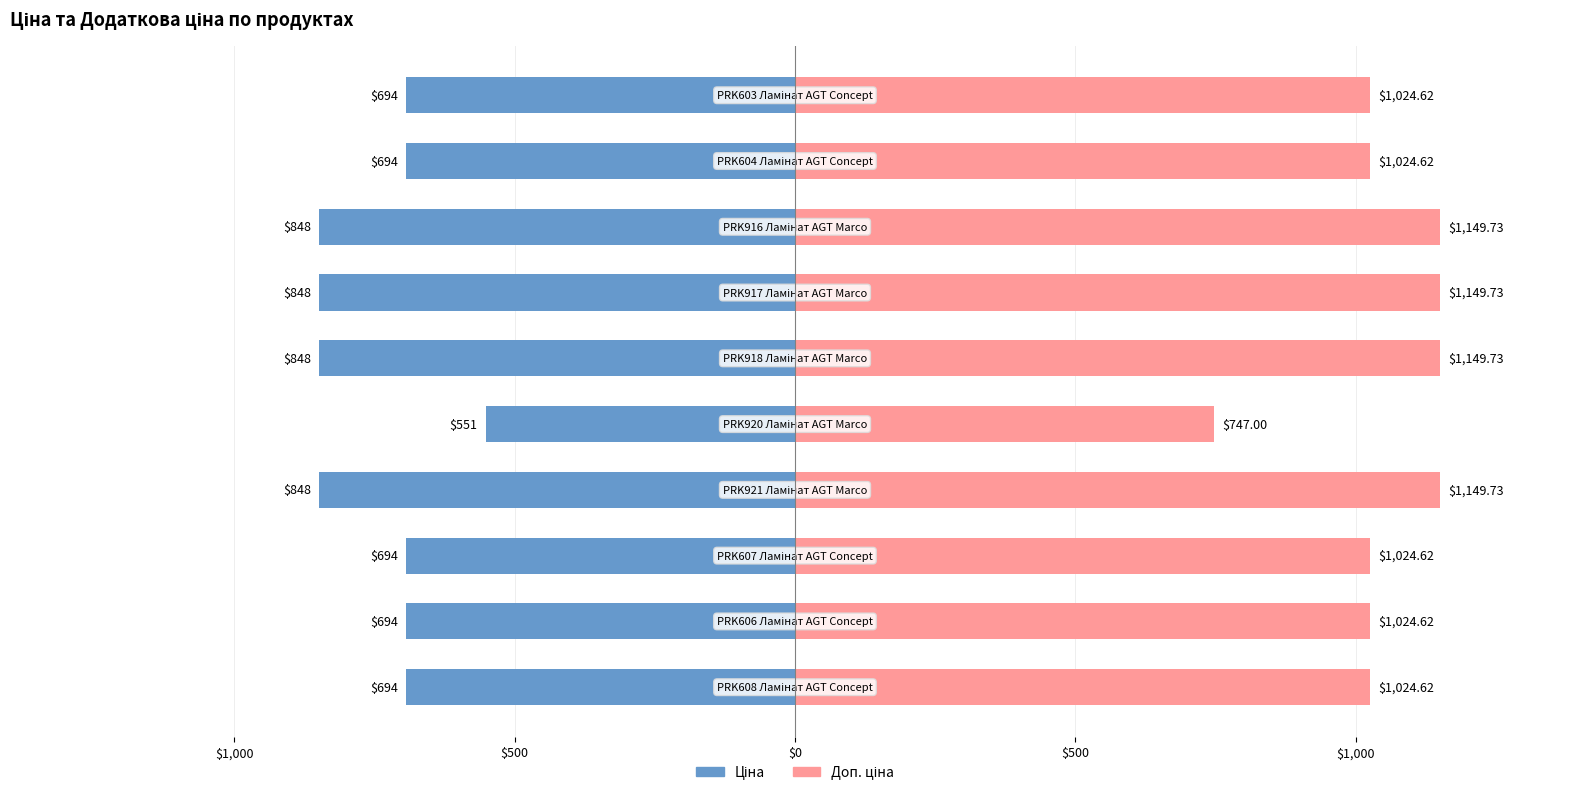

What is the value of the Ціна bar at the 9th from the left?

-693.7